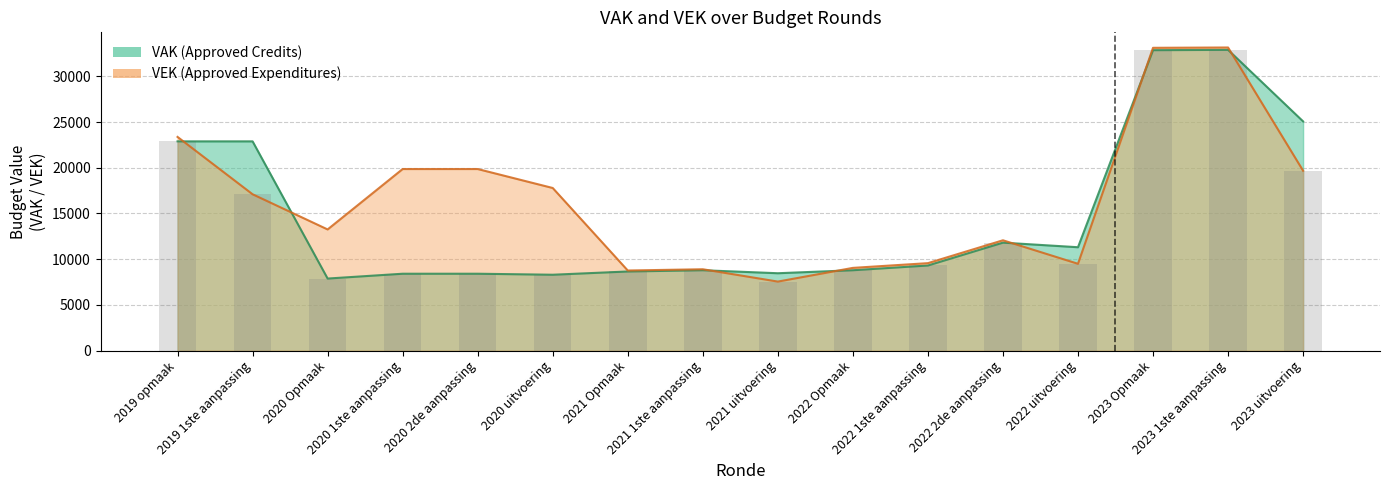

List the series in order of their peak value, lowest first.

VAK, VEK